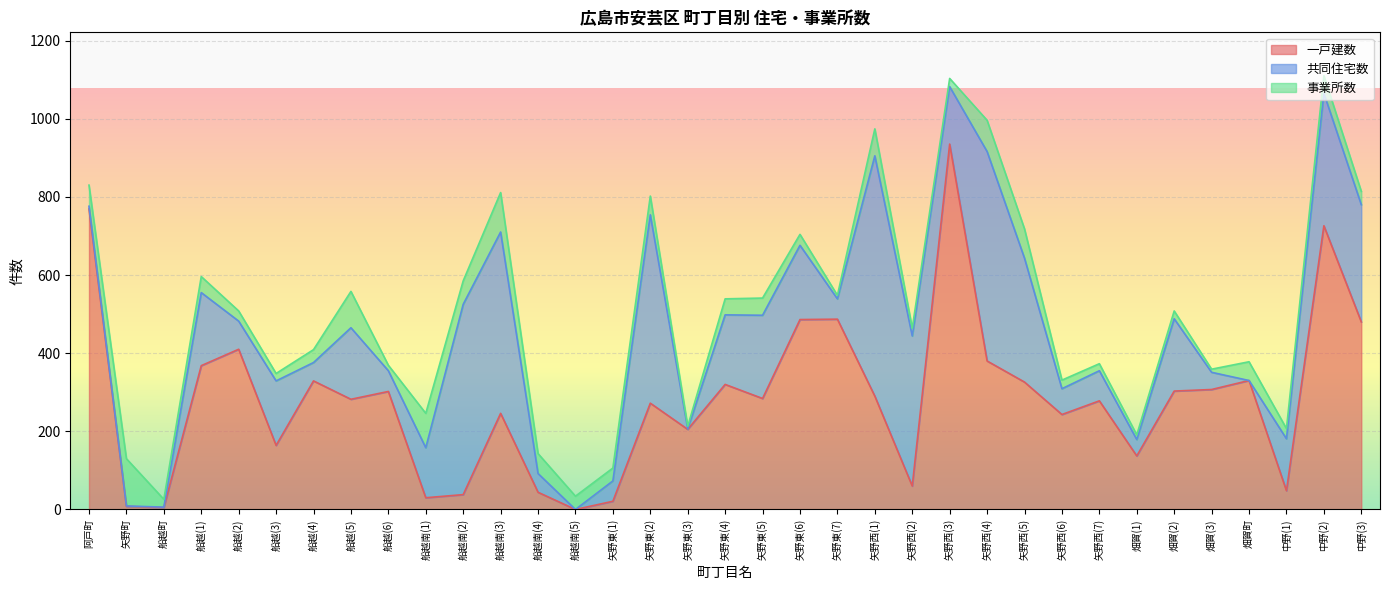

What is the difference between the maximum and second lowest values in the 共同住宅数 series?

615